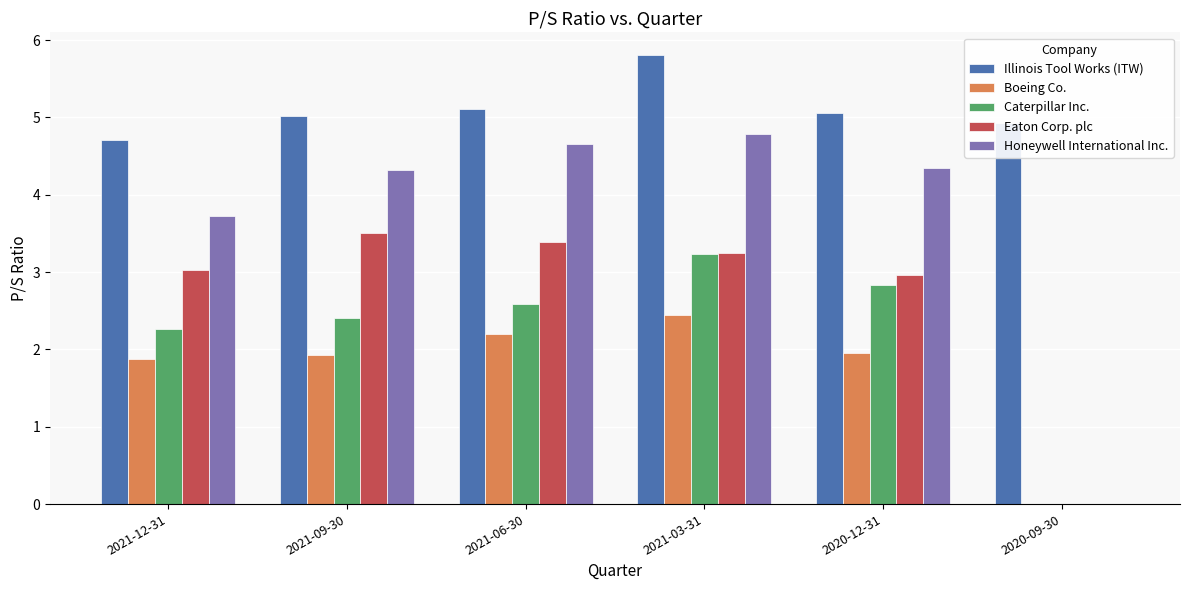

What is the approximate value of Eaton Corp. plc at 2021-06-30?

3.4